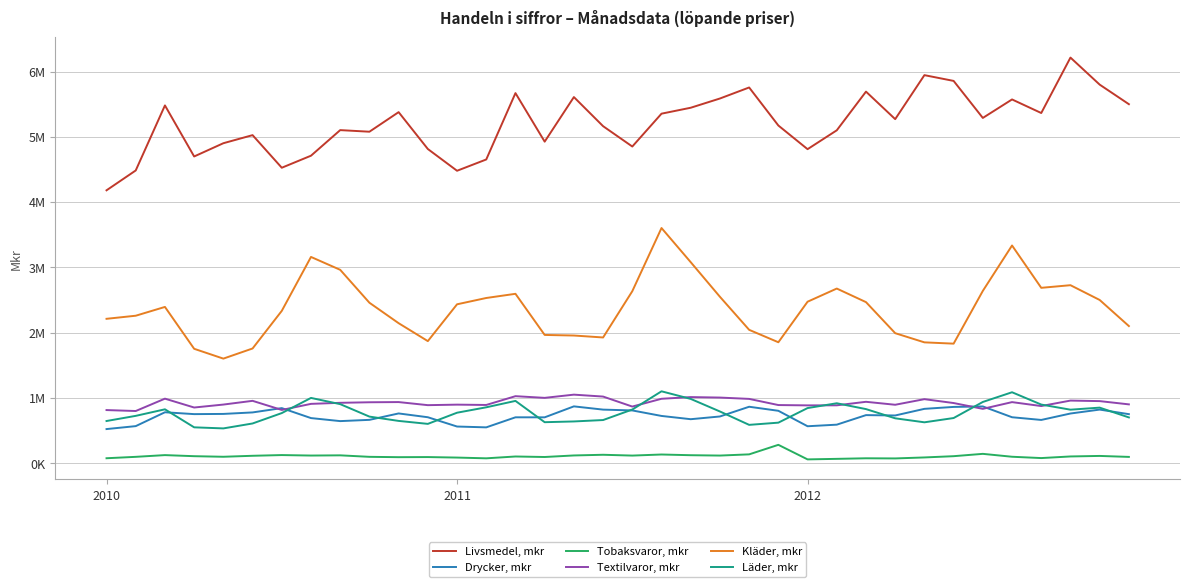

Which category has the highest value in the Läder, mkr series?

19